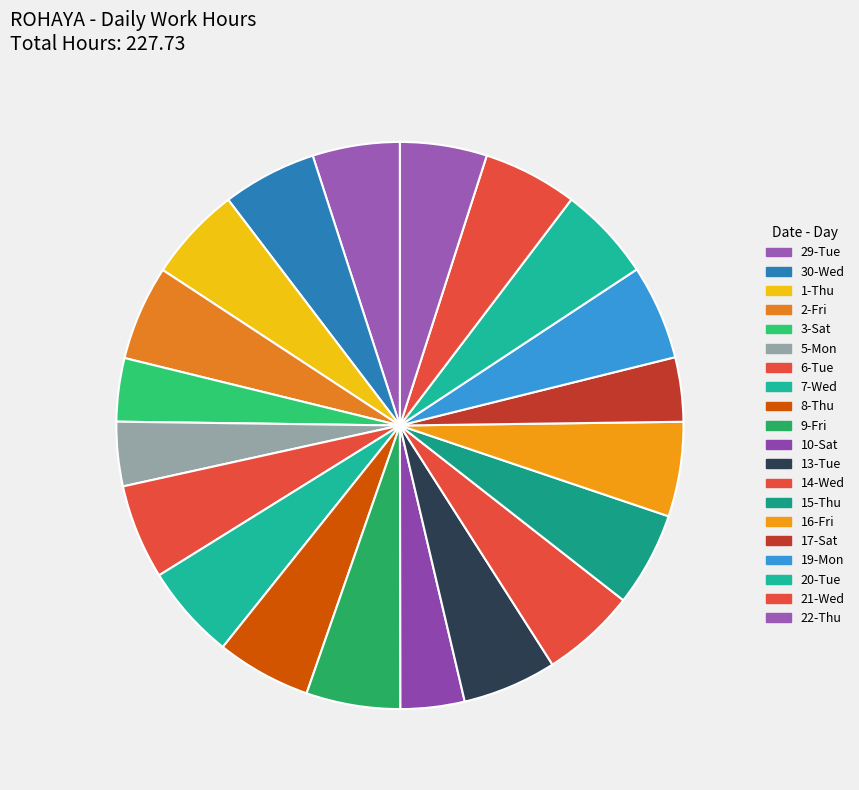

What percentage is the 10-Sat slice, to the nearest percent?

4%